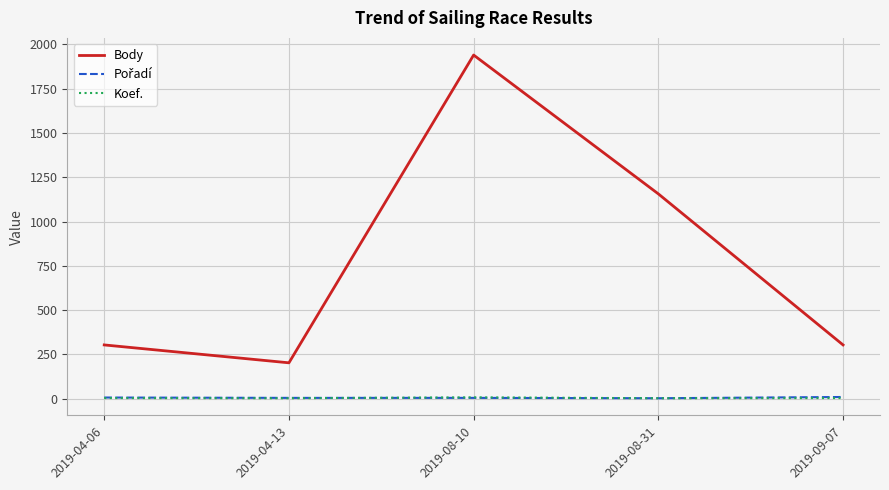

True or false: Body and Koef. cross at least once.

False